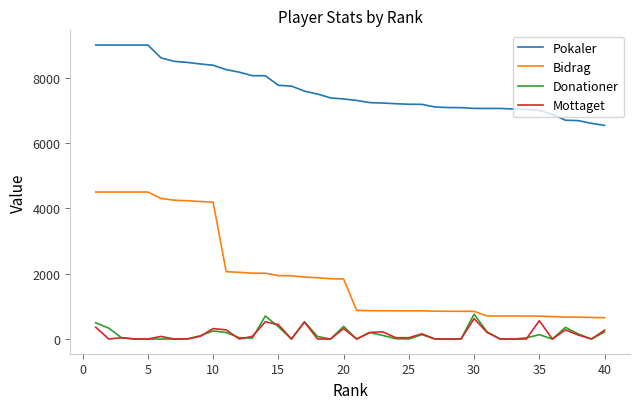

Which series has the largest total across all categories?

Pokaler